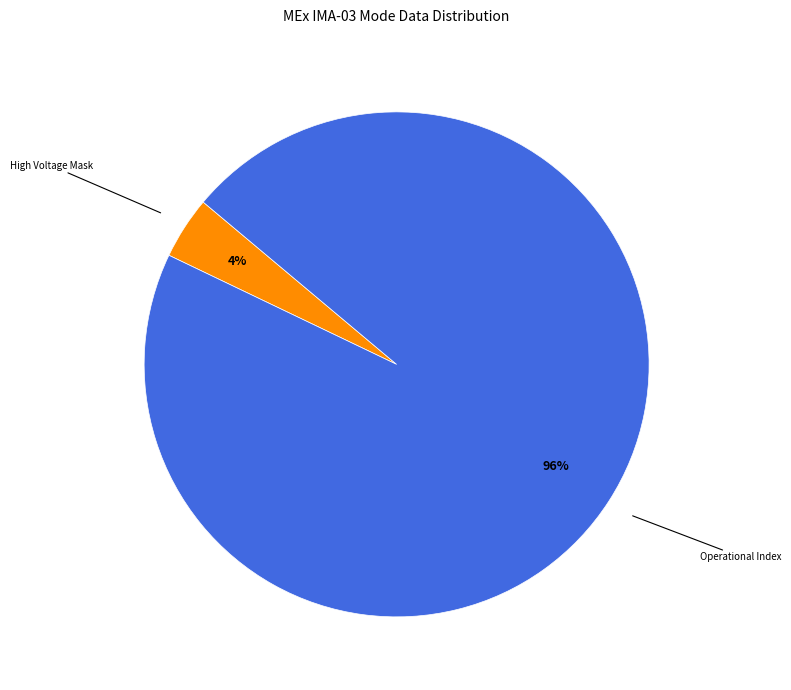

Does any single category account for the majority?

Yes